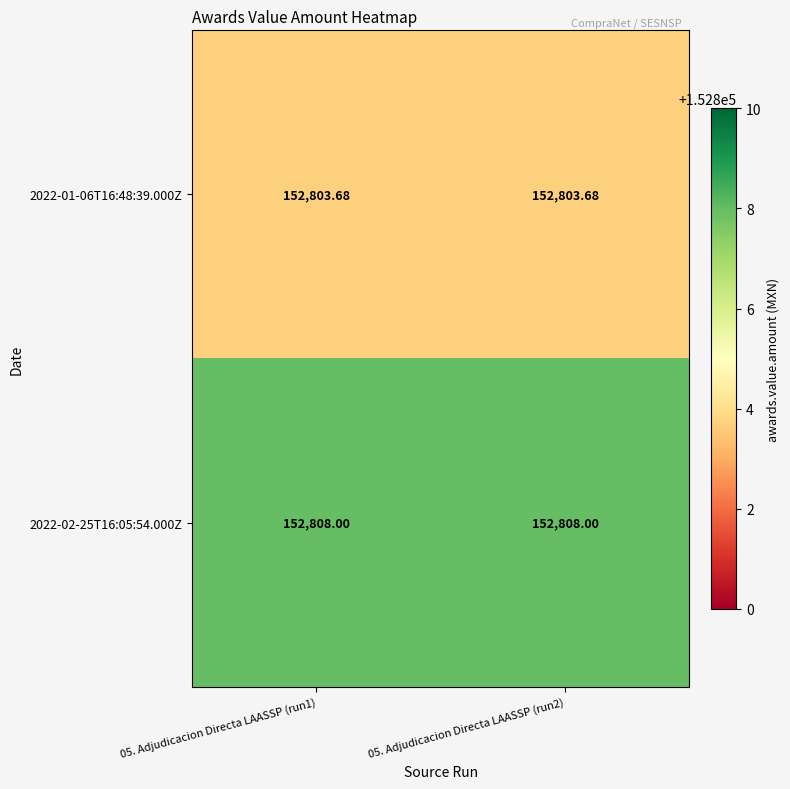

Is the value of 2022-02-25T16:05:54.000Z at 05. Adjudicacion Directa LAASSP (run2) greater than the value of 2022-01-06T16:48:39.000Z at 05. Adjudicacion Directa LAASSP (run1)?

Yes